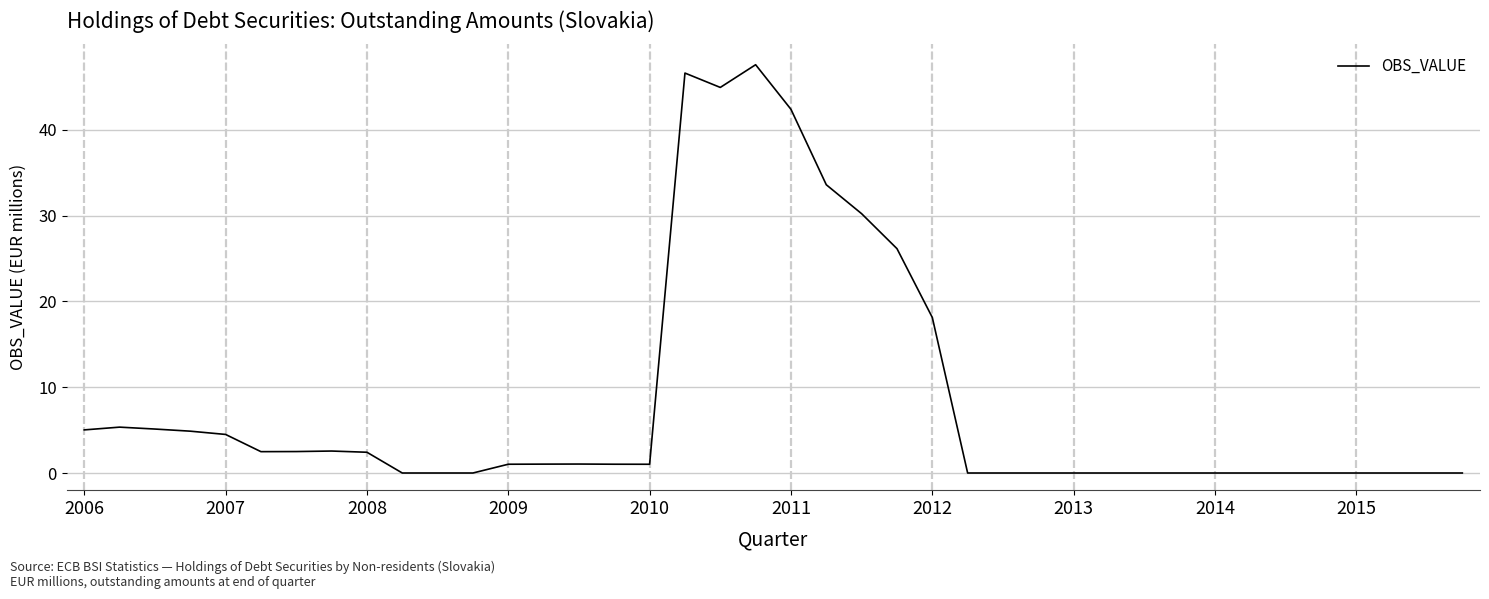

What is the difference between the maximum and minimum values?

47.6